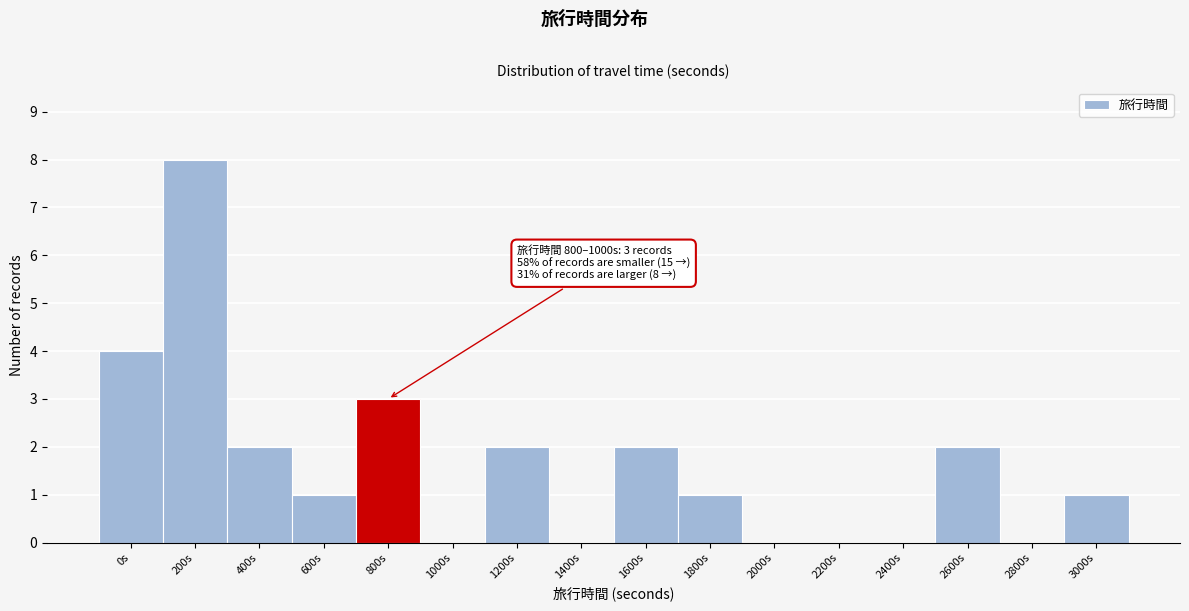

Reading left to right, extract all data points from this chart.

0s=4	200s=8	400s=2	600s=1	800s=3	1000s=0	1200s=2	1400s=0	1600s=2	1800s=1	2000s=0	2200s=0	2400s=0	2600s=2	2800s=0	3000s=1